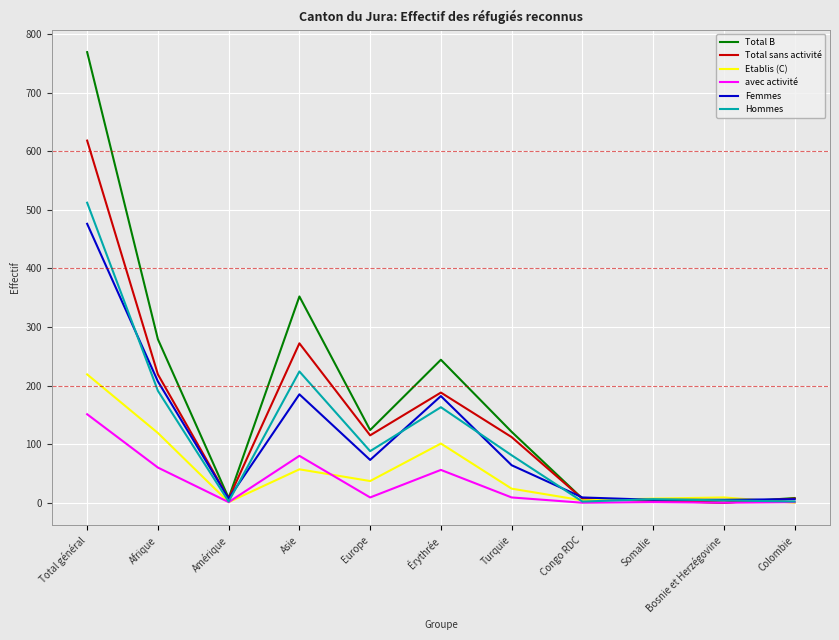

At which label does Total B first exceed 121?

Total général